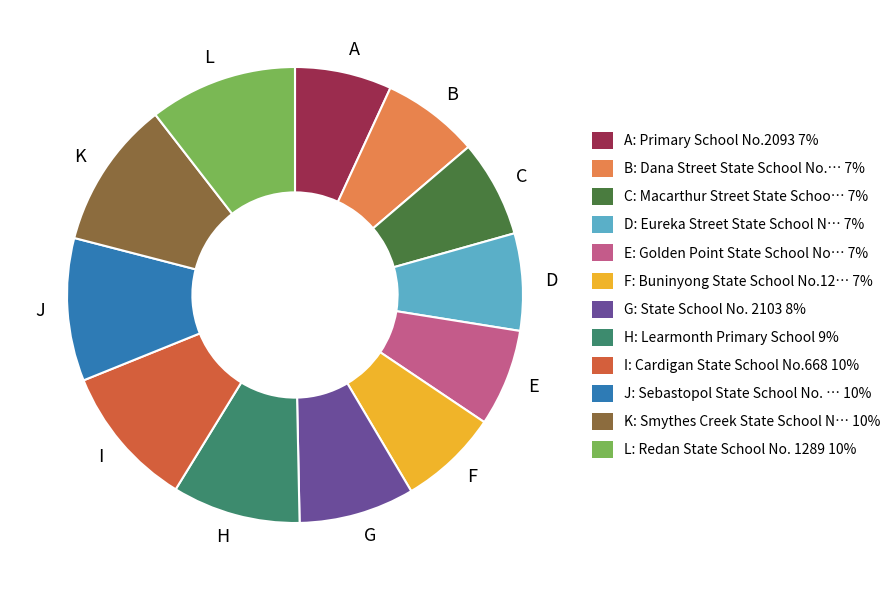

Does L account for over 50% of the chart?

No